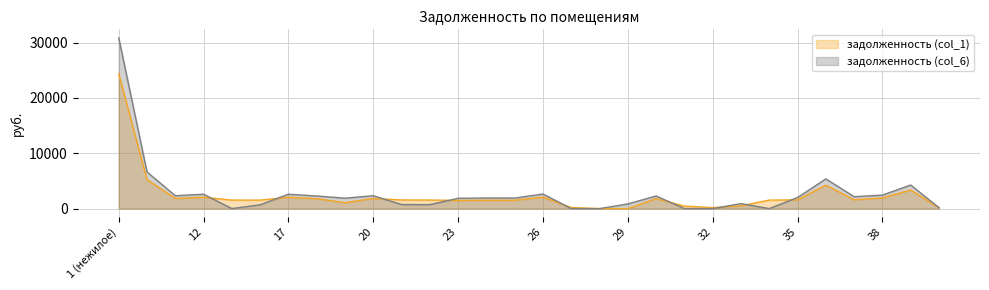

Is the value of задолженность (col_1) at 31 greater than the value of задолженность (col_6) at 28?

Yes